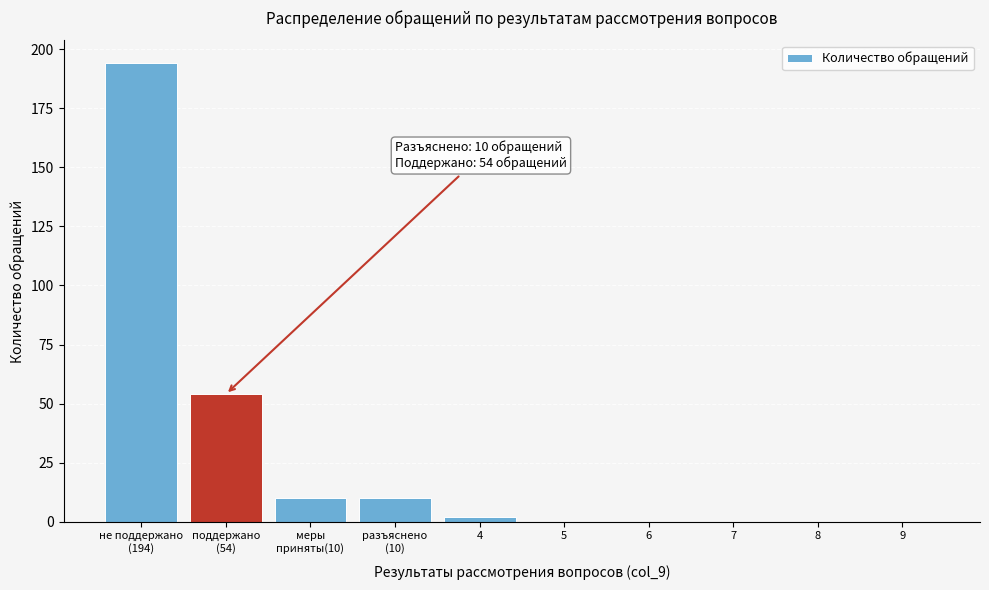

The value at 5 is 0. True or false?

True